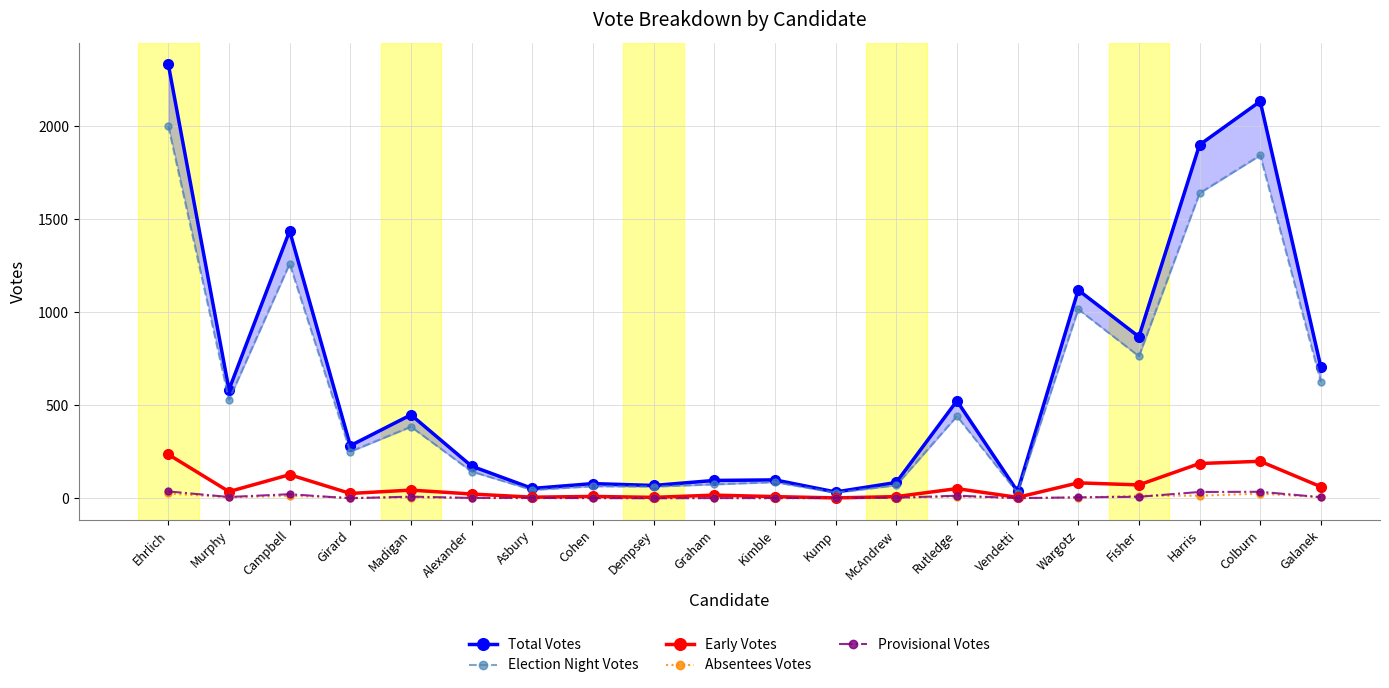

Between Alexander and Fisher, which is larger?

Fisher